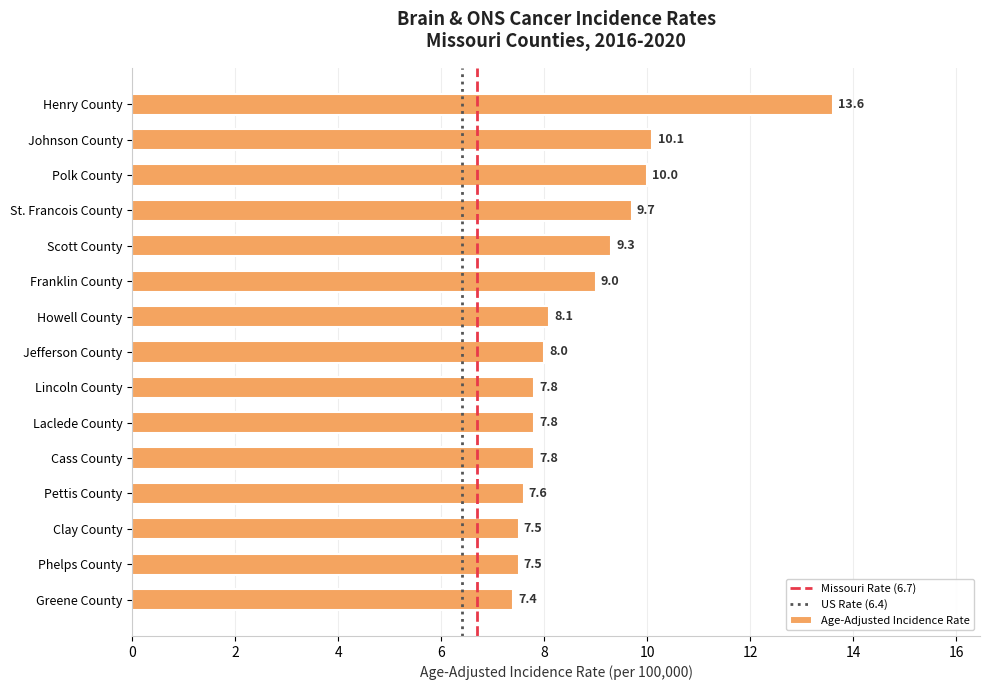

What is the minimum value shown in the chart?

7.4